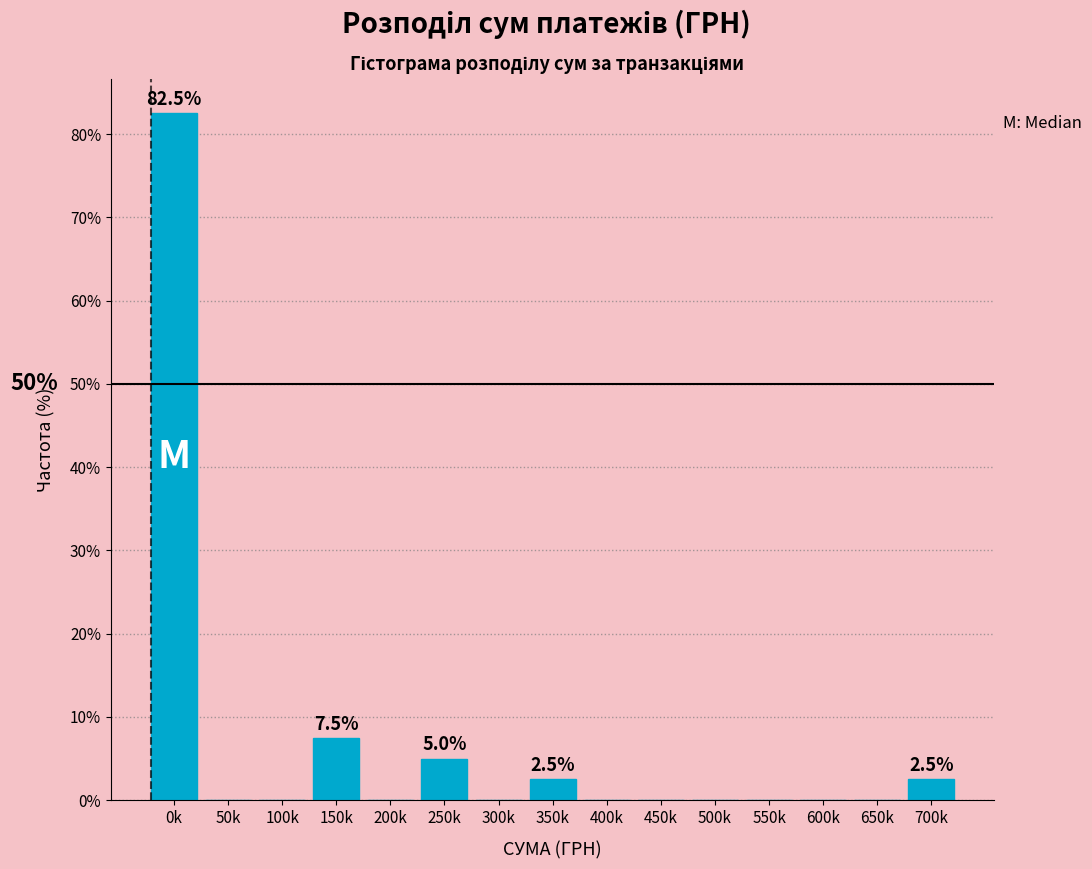

Reading left to right, extract all data points from this chart.

0k=82.5	50k=0.0	100k=0.0	150k=7.5	200k=0.0	250k=5.0	300k=0.0	350k=2.5	400k=0.0	450k=0.0	500k=0.0	550k=0.0	600k=0.0	650k=0.0	700k=2.5